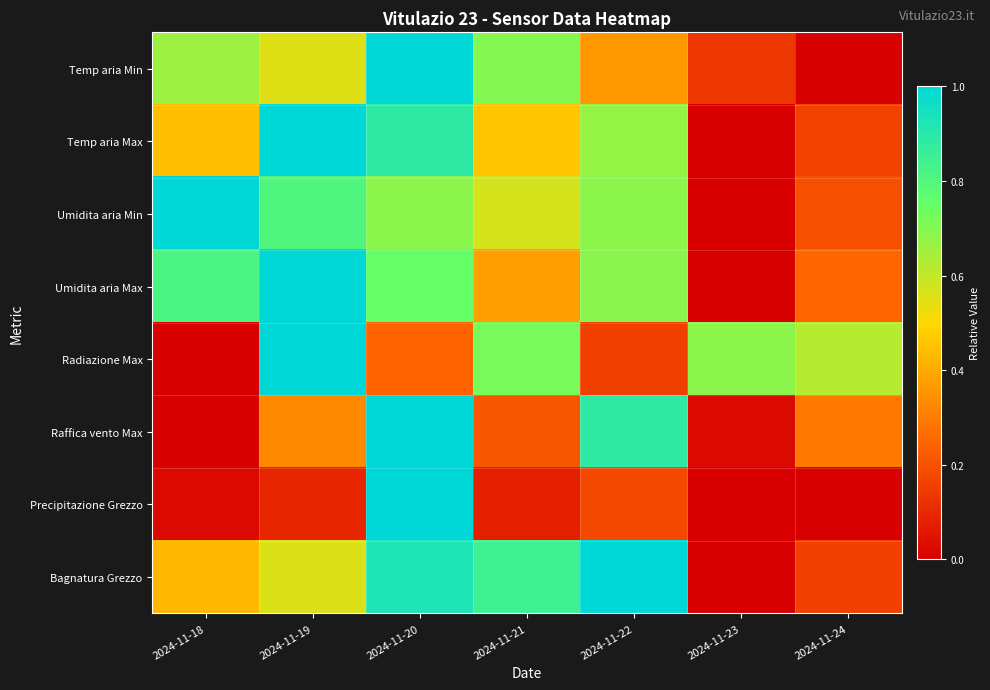

Reading left to right, transcribe all the data shown in this chart.

Temp aria Min: 2024-11-18=0.7	2024-11-19=0.6	2024-11-20=1.0	2024-11-21=0.7	2024-11-22=0.4	2024-11-23=0.1	2024-11-24=0.0
Temp aria Max: 2024-11-18=0.4	2024-11-19=1.0	2024-11-20=0.9	2024-11-21=0.5	2024-11-22=0.7	2024-11-23=0.0	2024-11-24=0.2
Umidita aria Min: 2024-11-18=1.0	2024-11-19=0.8	2024-11-20=0.7	2024-11-21=0.6	2024-11-22=0.7	2024-11-23=0.0	2024-11-24=0.2
Umidita aria Max: 2024-11-18=0.8	2024-11-19=1.0	2024-11-20=0.8	2024-11-21=0.4	2024-11-22=0.7	2024-11-23=0.0	2024-11-24=0.2
Radiazione Max: 2024-11-18=0.0	2024-11-19=1.0	2024-11-20=0.2	2024-11-21=0.7	2024-11-22=0.2	2024-11-23=0.7	2024-11-24=0.6
Raffica vento Max: 2024-11-18=0.0	2024-11-19=0.3	2024-11-20=1.0	2024-11-21=0.2	2024-11-22=0.9	2024-11-23=0.0	2024-11-24=0.3
Precipitazione Grezzo: 2024-11-18=0.0	2024-11-19=0.1	2024-11-20=1.0	2024-11-21=0.1	2024-11-22=0.2	2024-11-23=0.0	2024-11-24=0.0
Bagnatura Grezzo: 2024-11-18=0.4	2024-11-19=0.6	2024-11-20=0.9	2024-11-21=0.8	2024-11-22=1.0	2024-11-23=0.0	2024-11-24=0.2